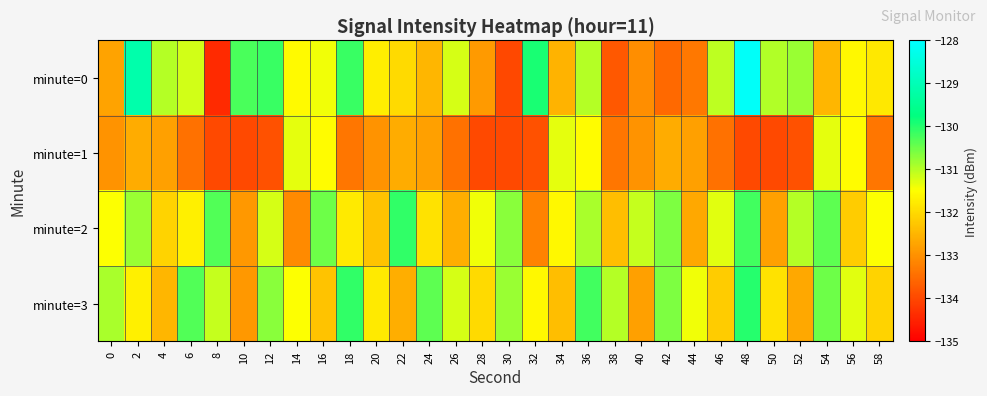

Rank the series by their maximum value, from highest to lowest.

minute=0, minute=3, minute=2, minute=1